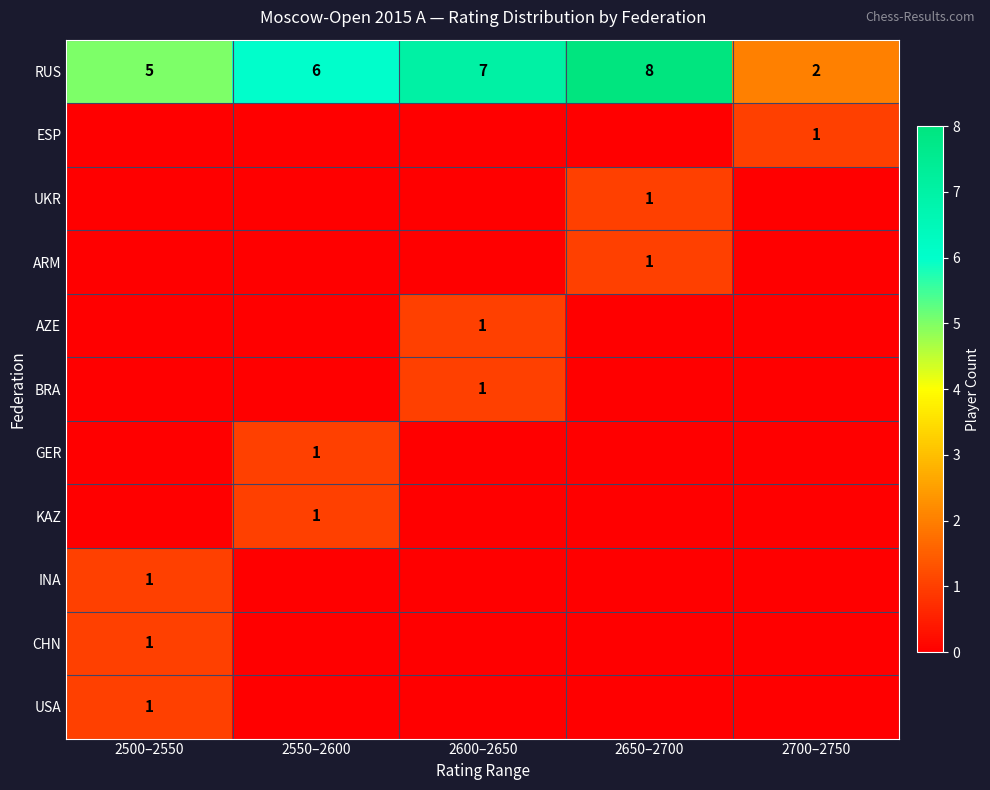

Which series has the largest total across all categories?

RUS